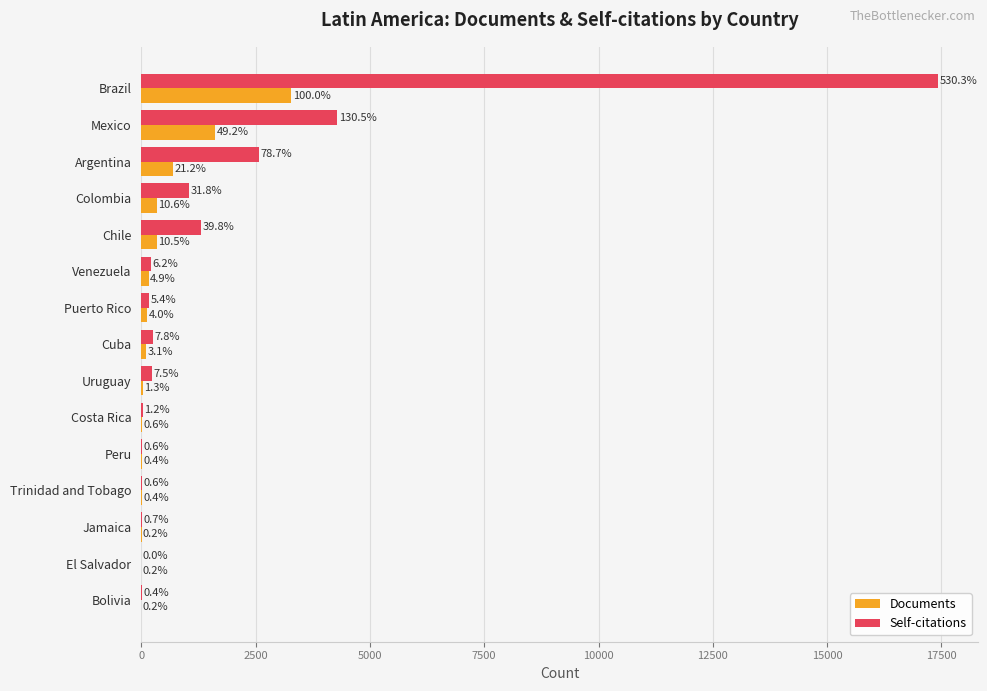

At how many categories does at least one series exceed 2283?

3